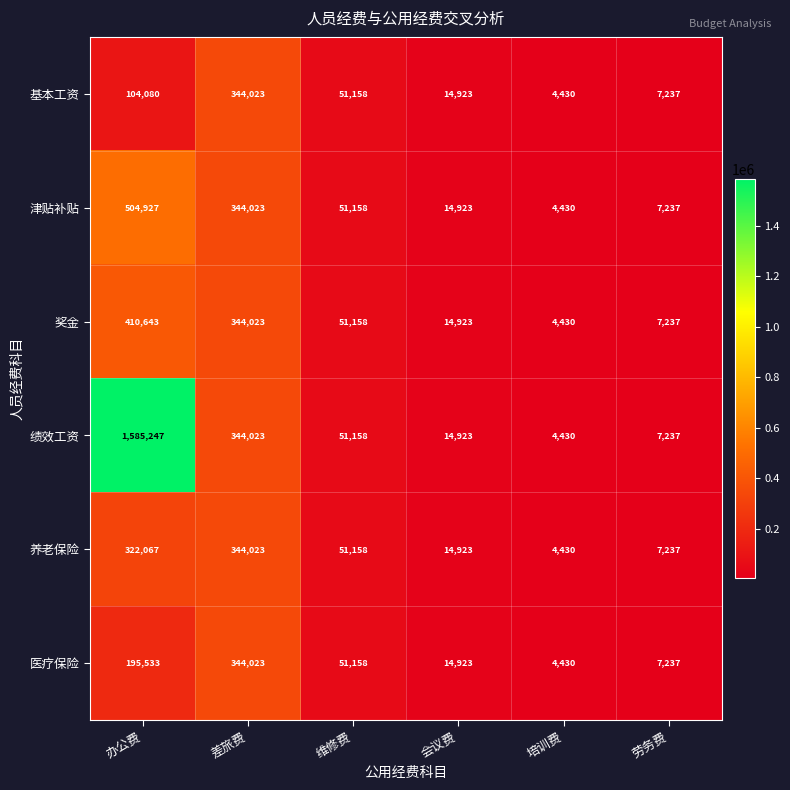

The 津贴补贴 series shows 710069 at 办公费. True or false?

False